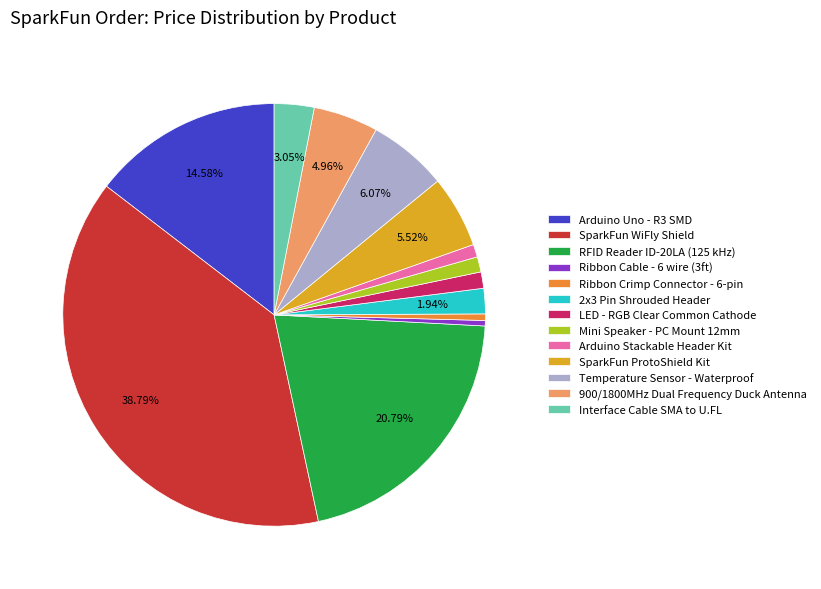

Is it true that Ribbon Cable - 6 wire (3ft) is 11% of the pie?

False